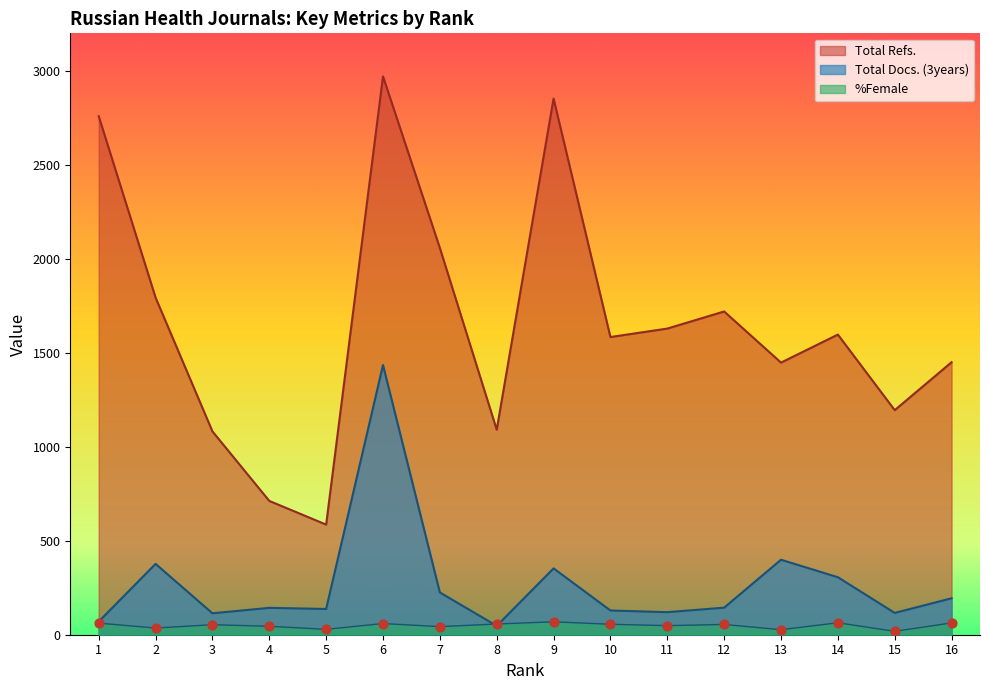

Which series has the largest Y range (max minus min)?

Total Refs.